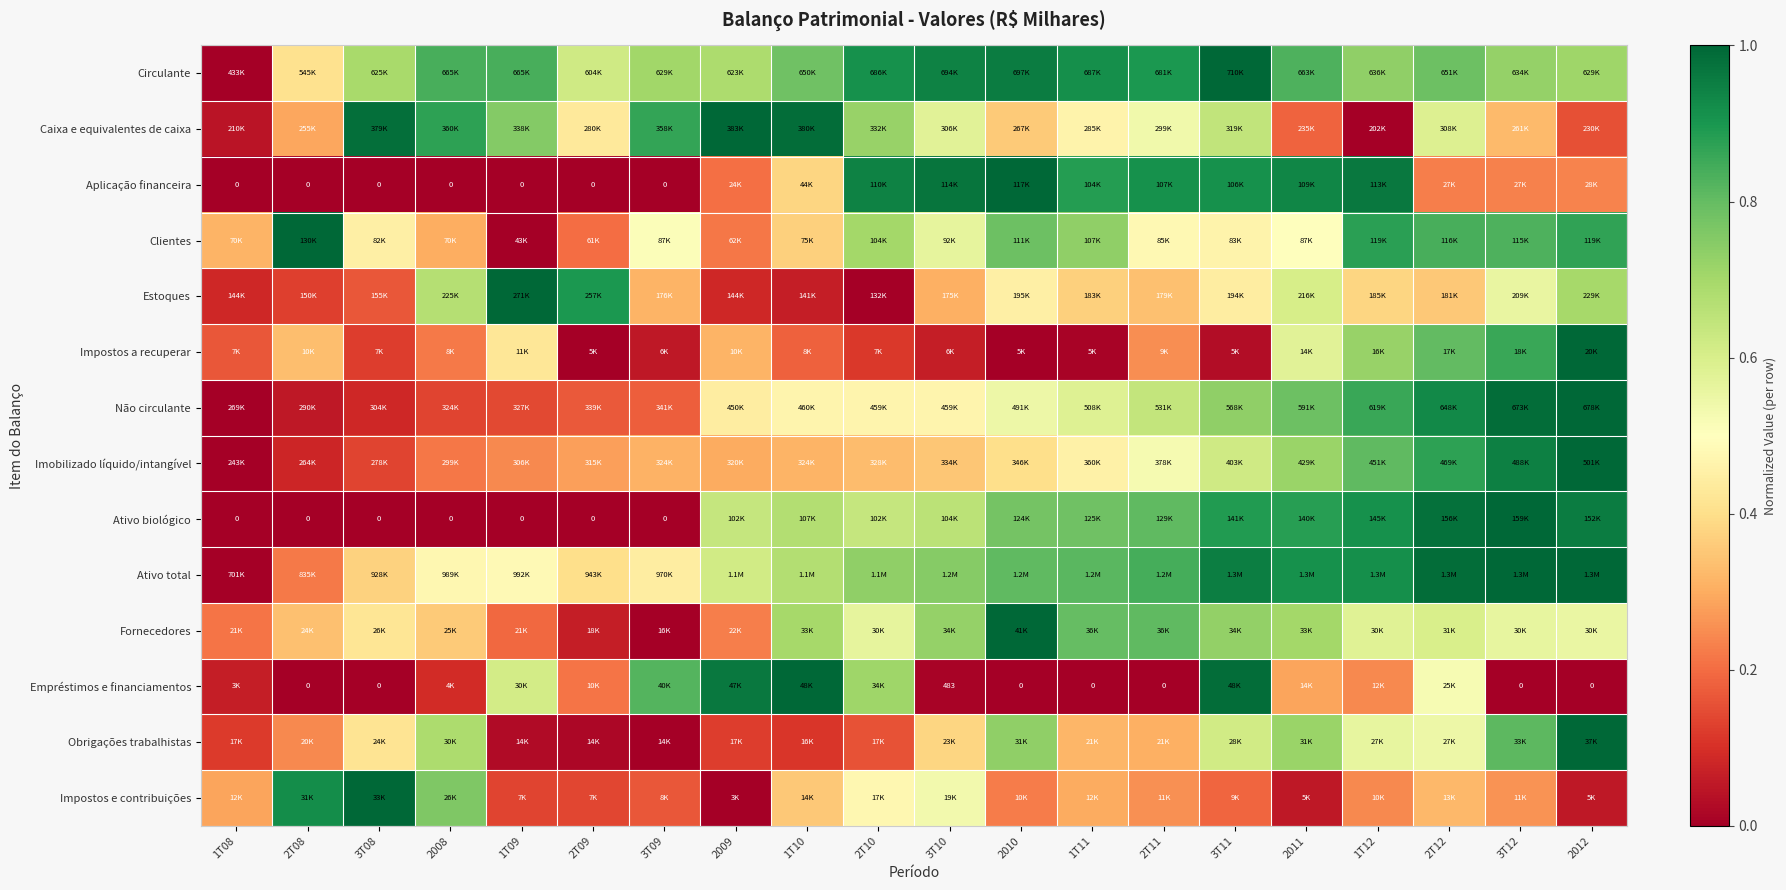

At which label is Estoques closest to 0?

2T10